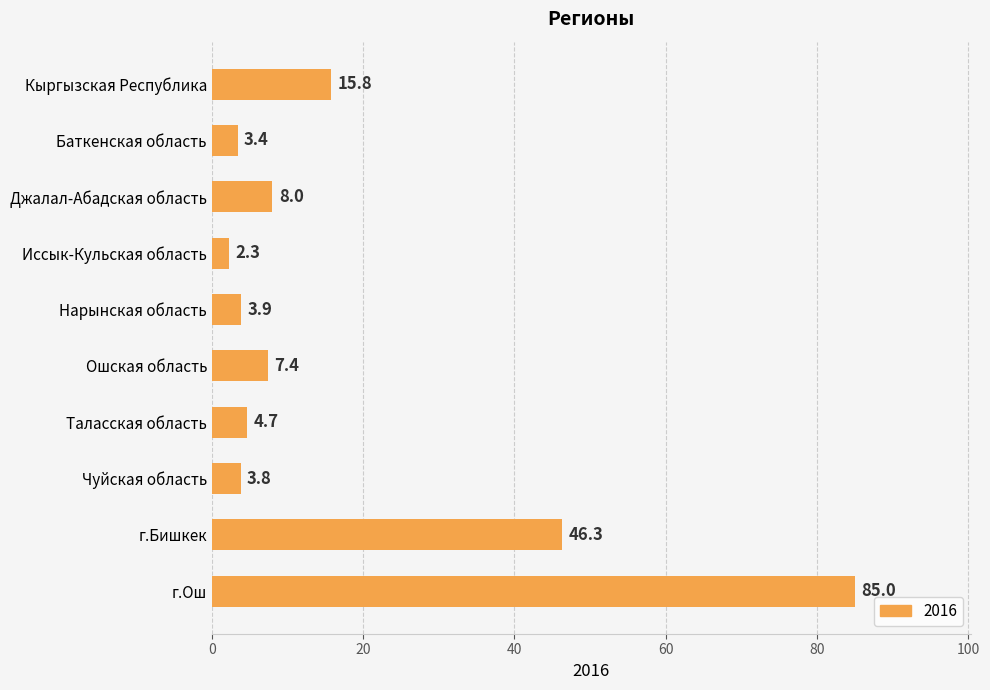

Is it true that the value at Джалал-Абадская область is 13.6?

False